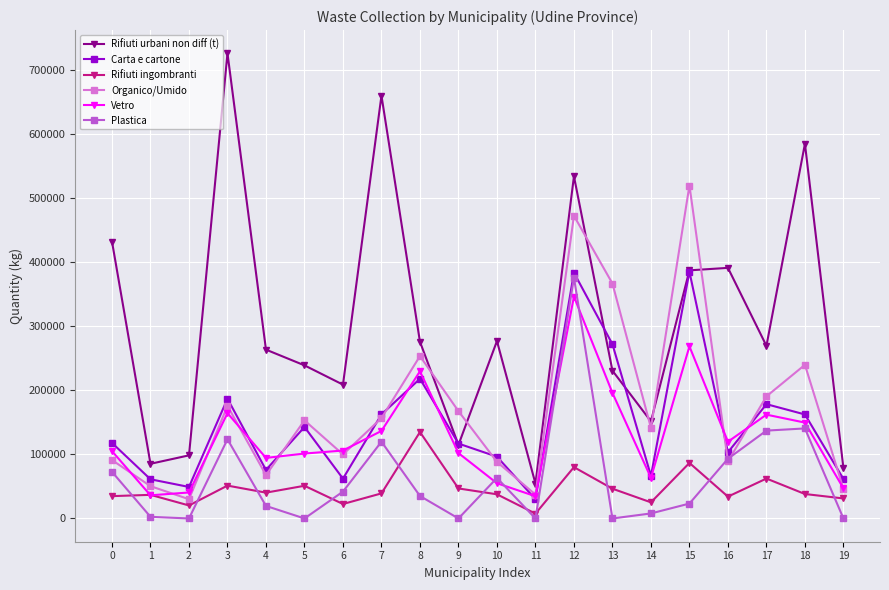

Does the chart have visible grid lines?

Yes